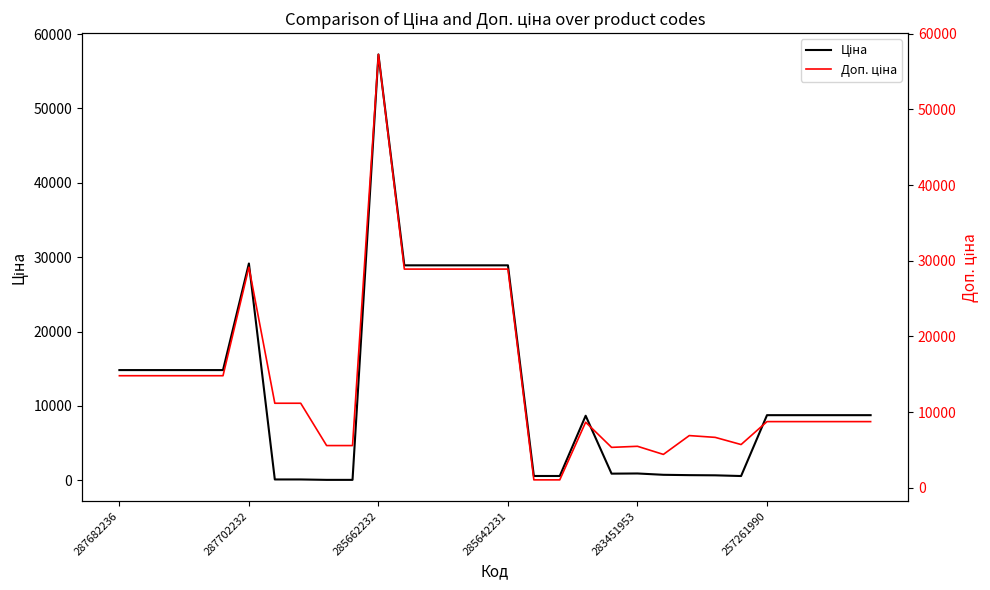

What is the sum of the Ціна values at 287682236 and 13?

43719.3